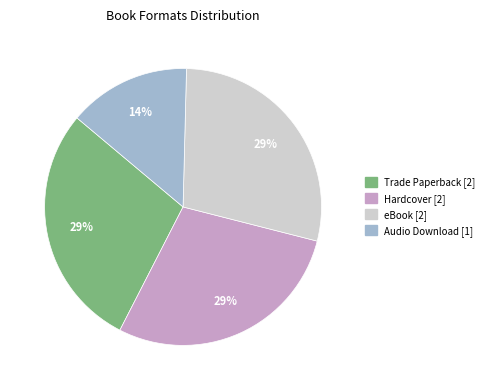

How many segments does this pie chart have?

4